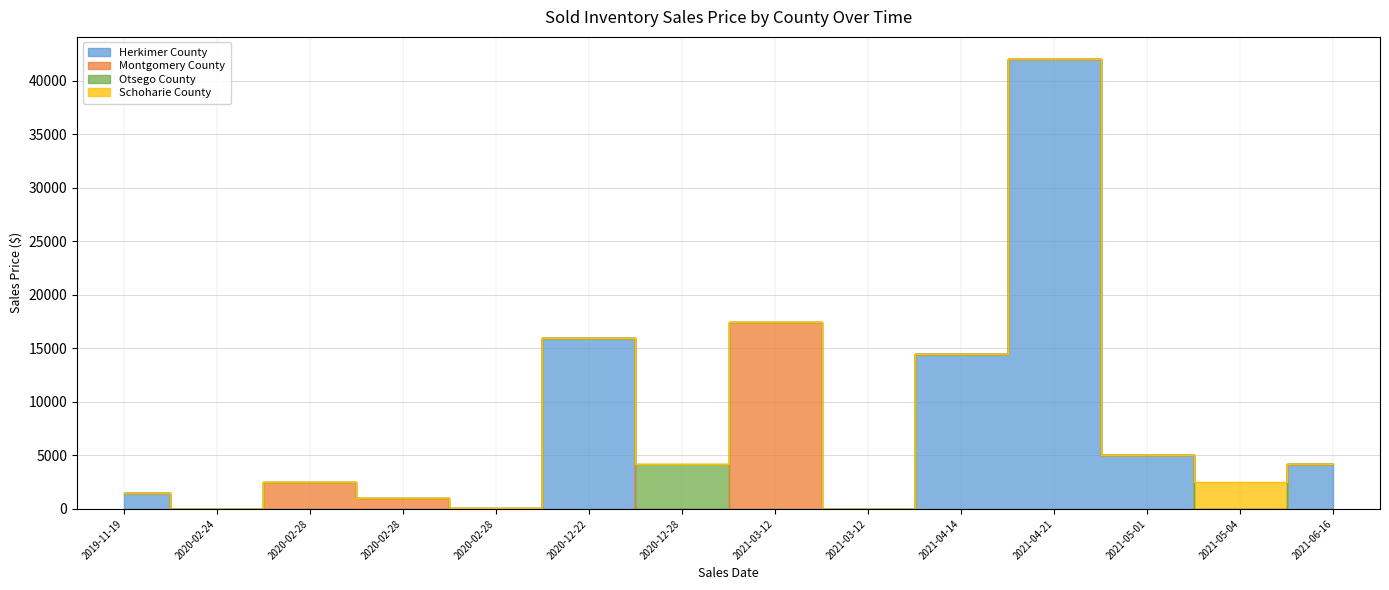

Reading left to right, what are all the values shown in this chart?

Herkimer County: 1500.0	0.0	0.0	0.0	0.0	16000.0	0.0	0.0	0.0	14444.4	42000.0	5000.0	0.0	4200.0
Montgomery County: 0.0	0.0	2500.0	1000.0	121.6	0.0	0.0	17500.0	0.0	0.0	0.0	0.0	0.0	0.0
Otsego County: 0.0	0.0	0.0	0.0	0.0	0.0	4200.0	0.0	0.0	0.0	0.0	0.0	0.0	0.0
Schoharie County: 0.0	0.0	0.0	0.0	0.0	0.0	0.0	0.0	0.0	0.0	0.0	0.0	2500.0	0.0